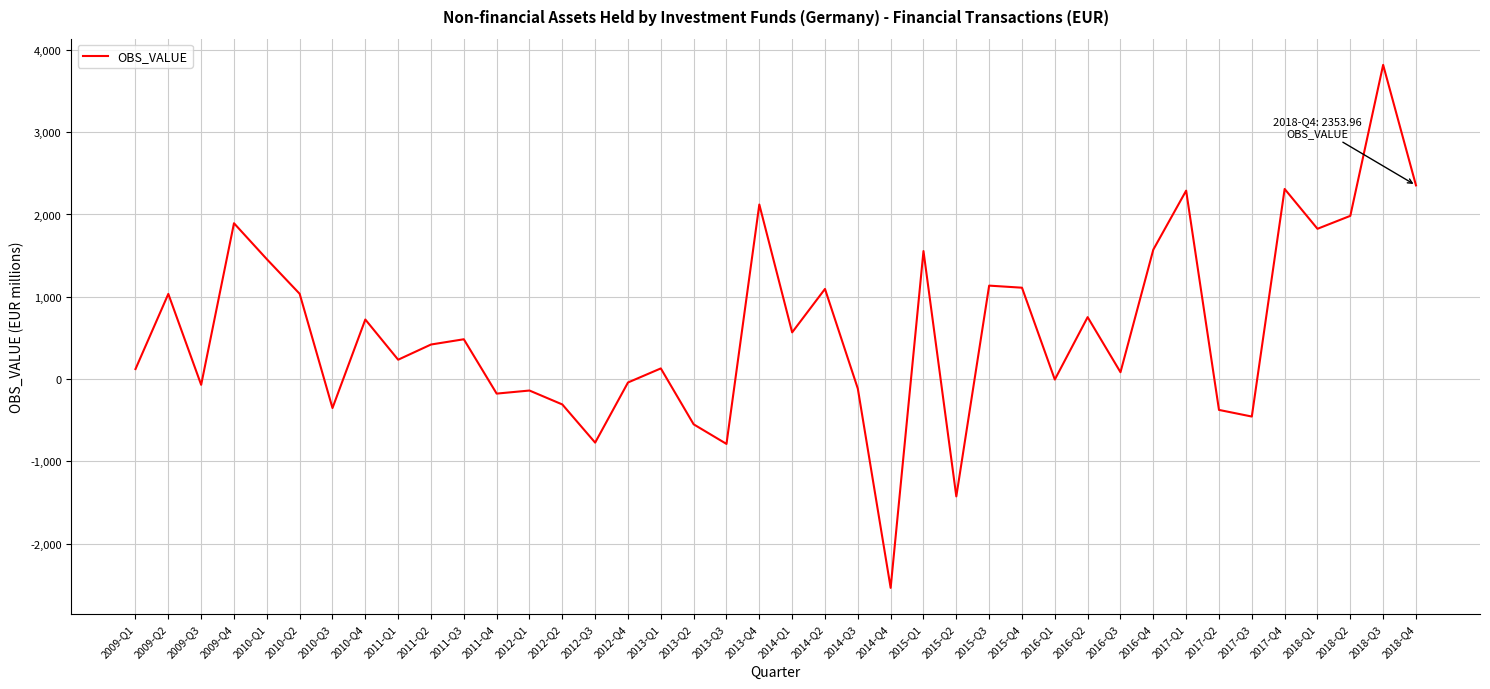

Which label corresponds to the smallest value in the chart?

2014-Q4